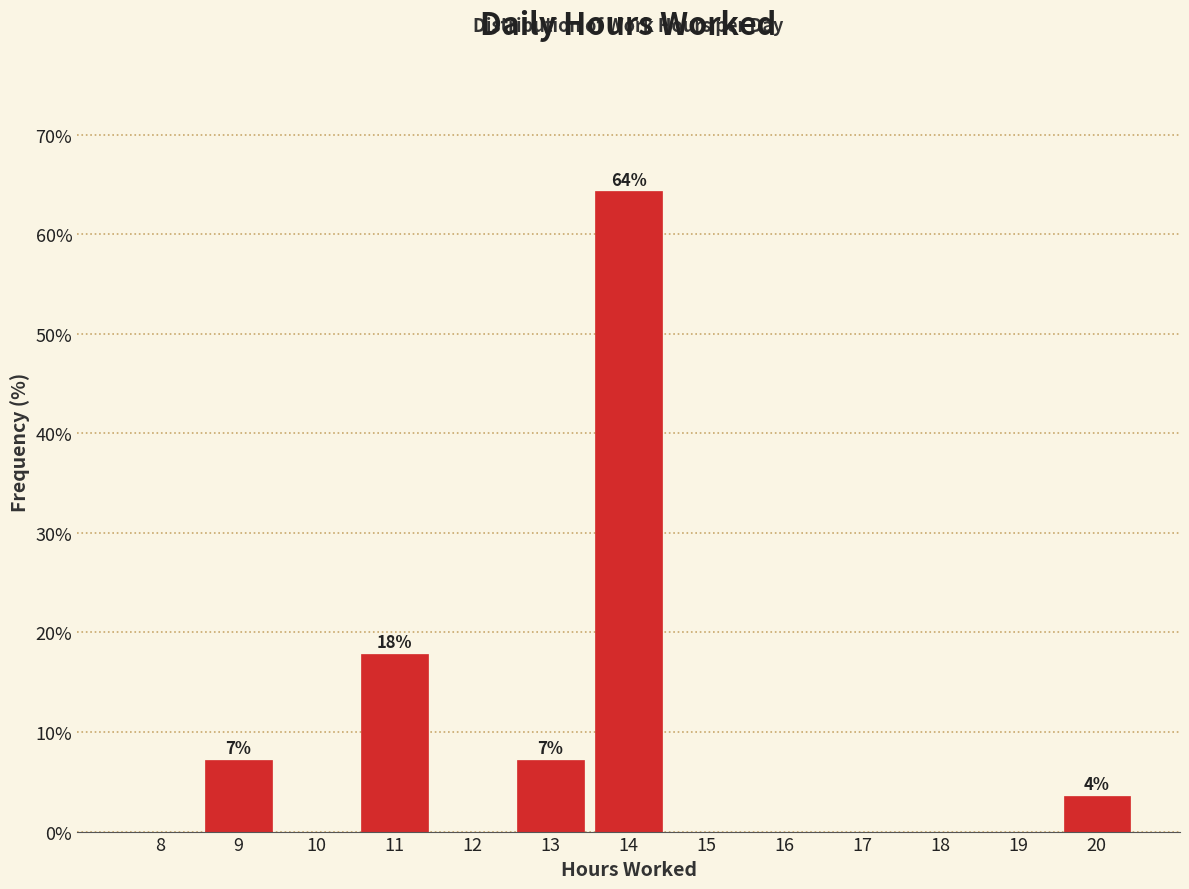

Reading left to right, transcribe all the data shown in this chart.

8=0.0	9=7.1	10=0.0	11=17.9	12=0.0	13=7.1	14=64.3	15=0.0	16=0.0	17=0.0	18=0.0	19=0.0	20=3.6